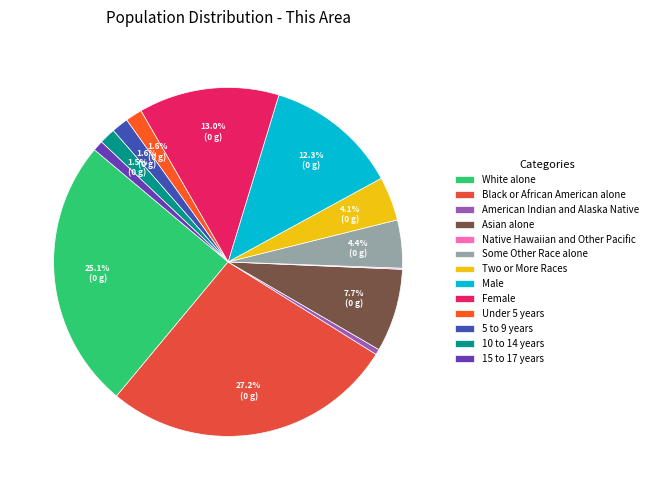

Rank the categories by value from lowest to highest.

Native Hawaiian and Other Pacific, American Indian and Alaska Native, 15 to 17 years, 10 to 14 years, Under 5 years, 5 to 9 years, Two or More Races, Some Other Race alone, Asian alone, Male, Female, White alone, Black or African American alone